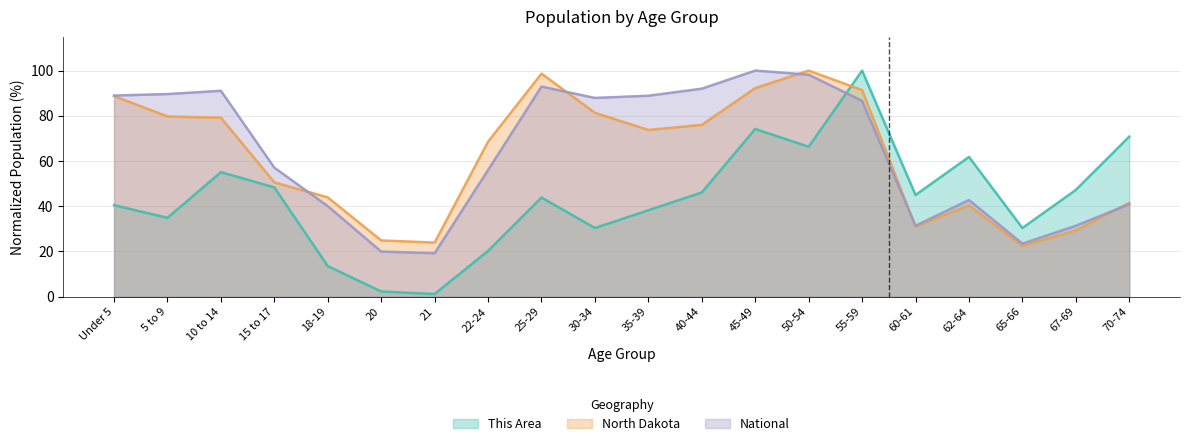

Count the number of categories in the chart.

20